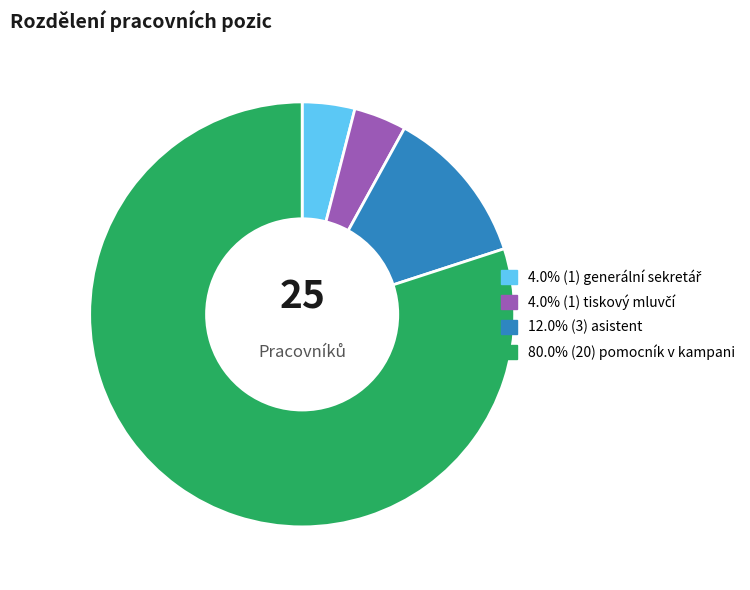

Is there any slice that represents more than half of the pie?

Yes